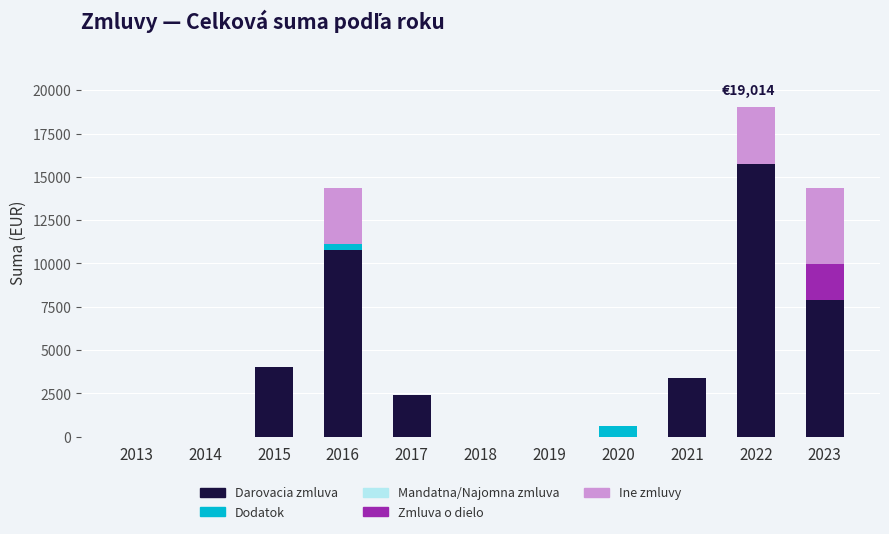

At which category is the sum across all series the highest?

2022